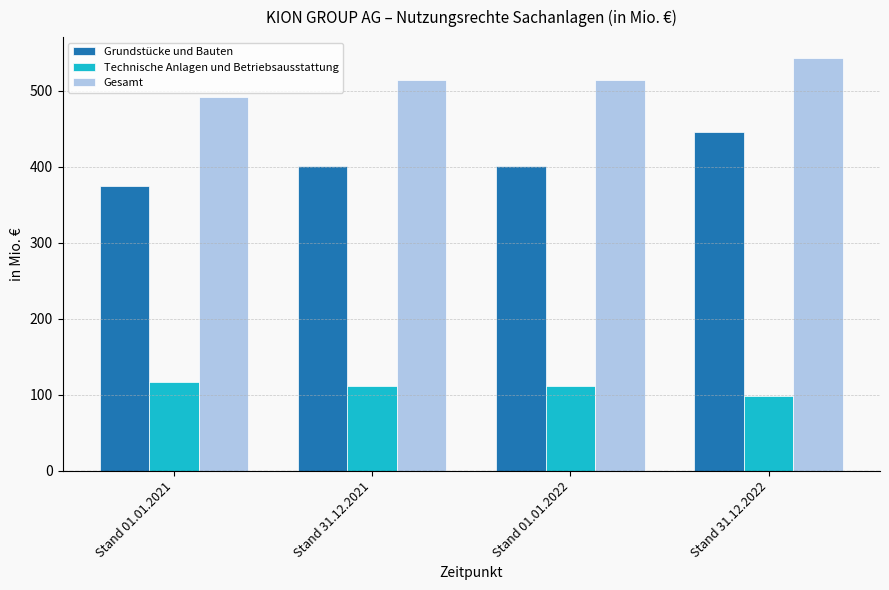

How many categories are shown in the chart?

4